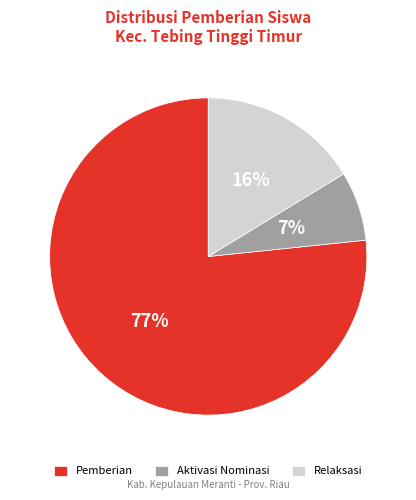

Is it true that Relaksasi is 16% of the pie?

True